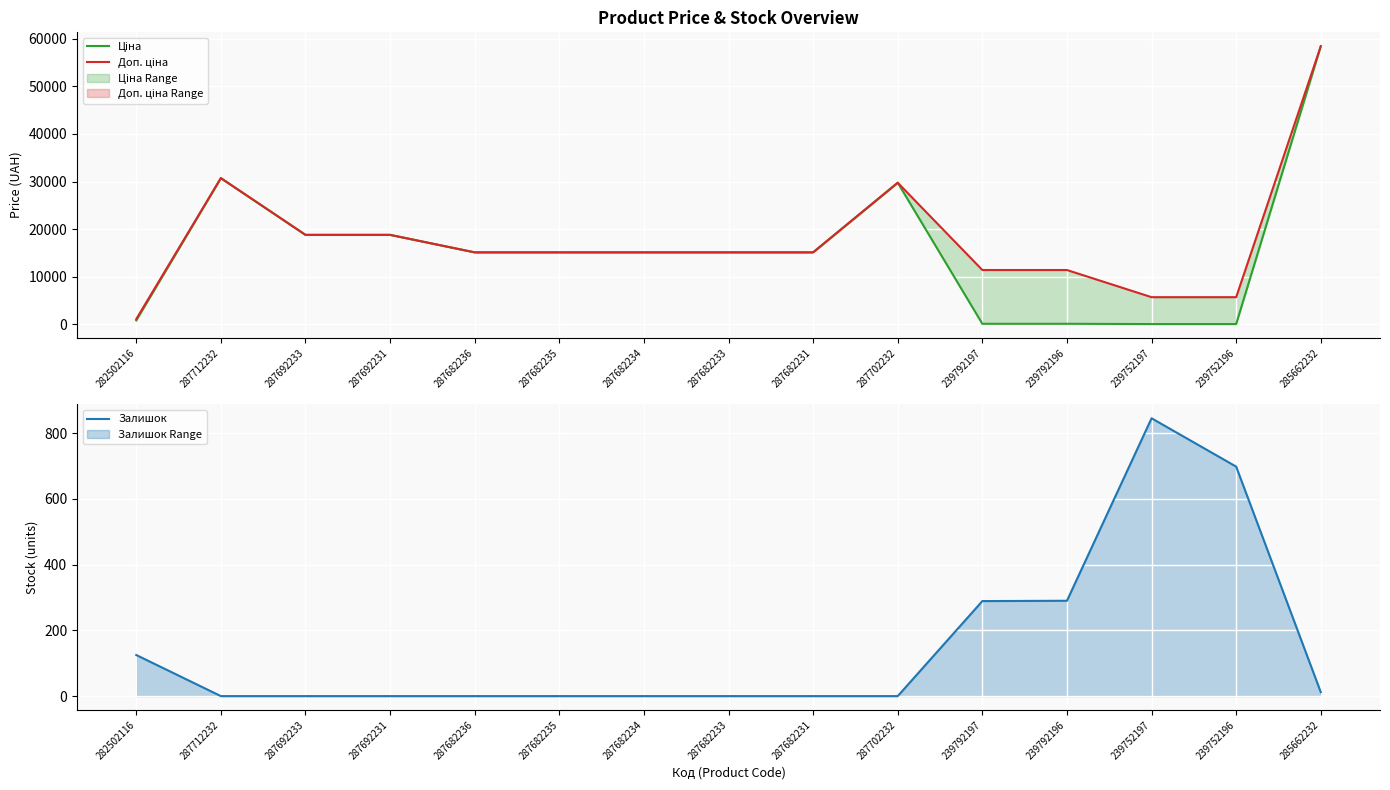

Which series changed the most between 287682235 and 239792197?

Ціна